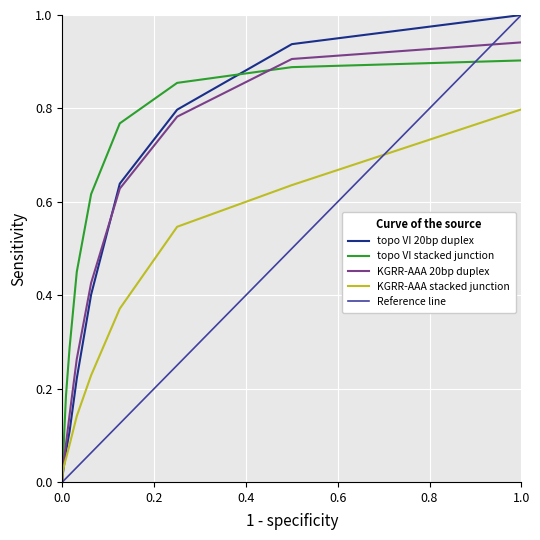

Is it true that topo VI 20bp duplex equals 0.4 at 1000?

False